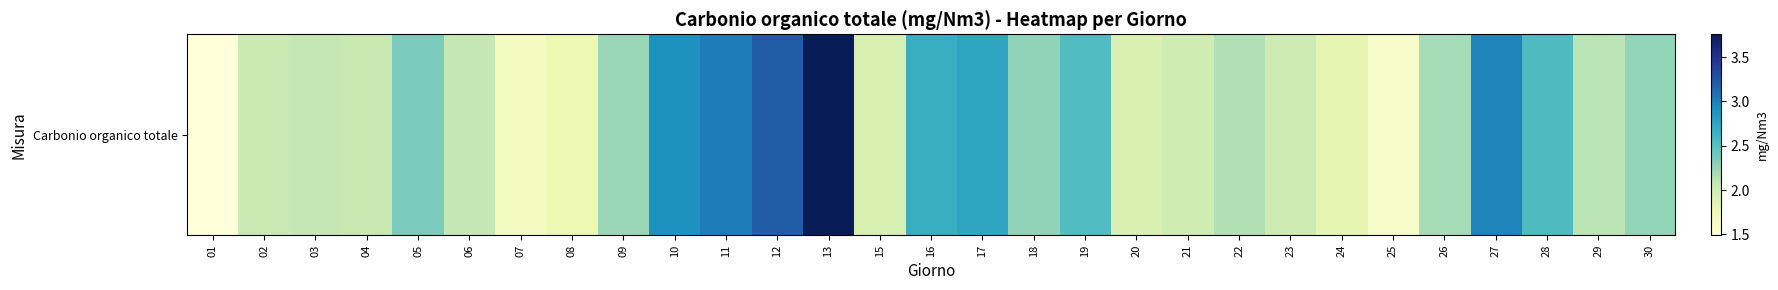

What is the difference between the maximum and minimum values?

2.3